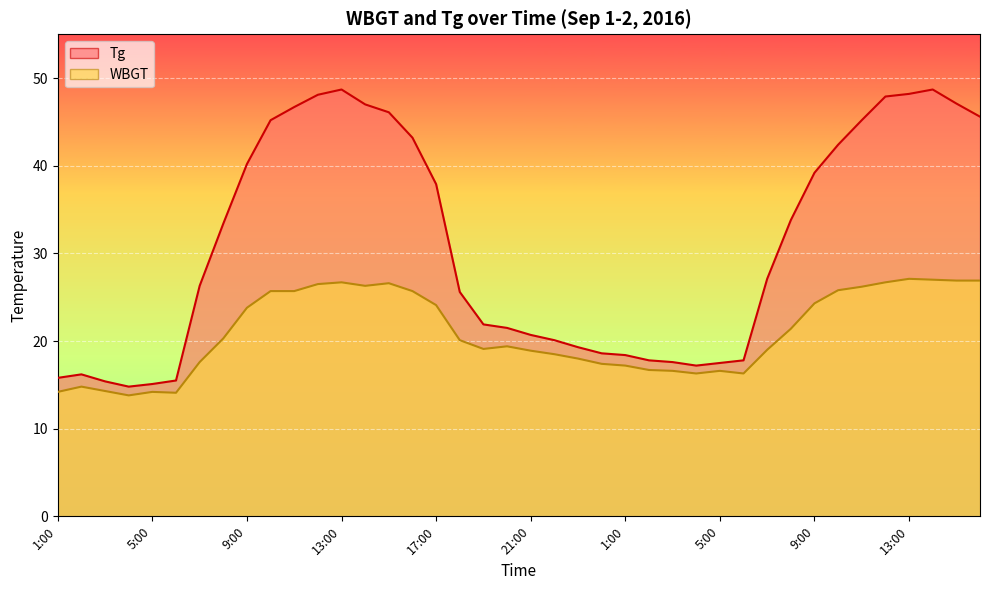

What is the difference between the maximum and minimum values in the Tg series?

33.9